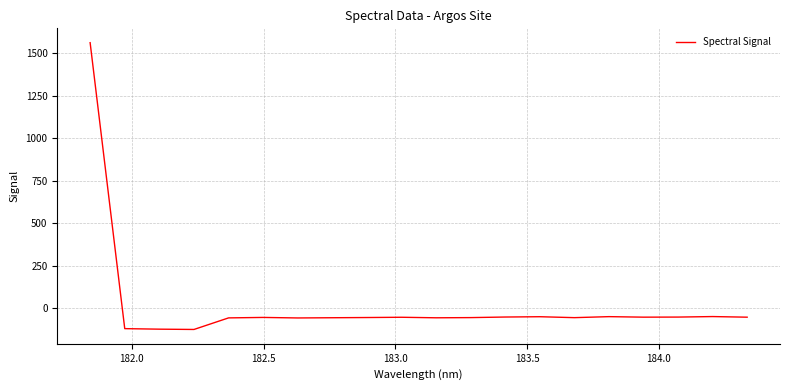

Does the chart display data point markers on the line(s)?

No